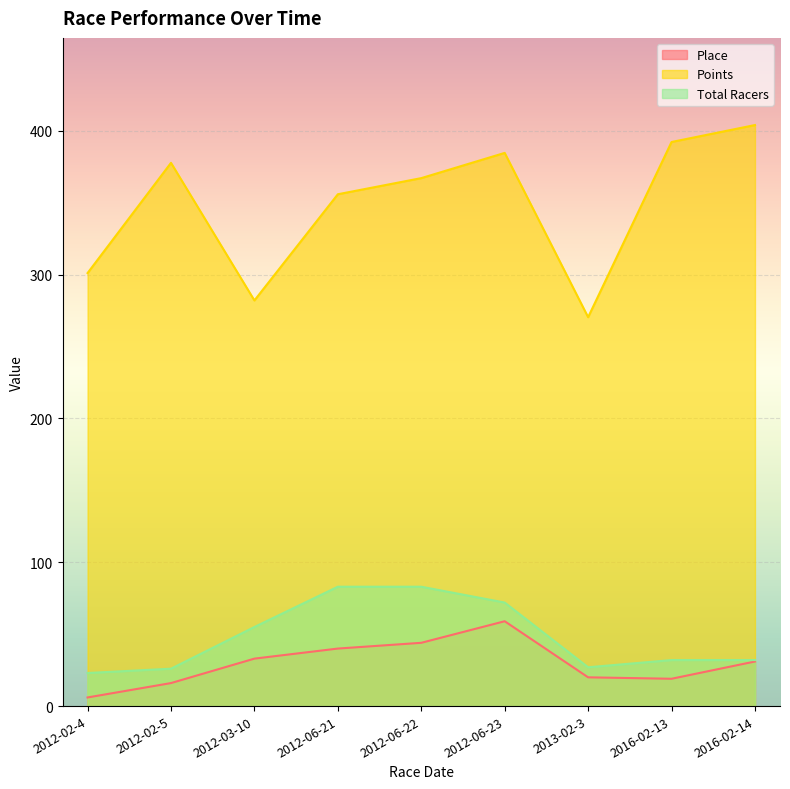

What is the value of the Place point at the 7th from the left?

20.0